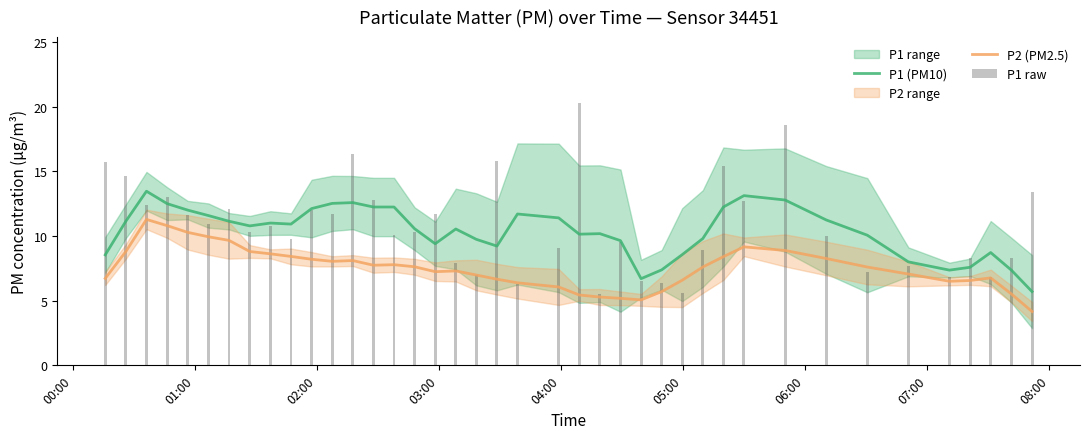

True or false: P2 (PM2.5) and P1 (PM10) cross at least once.

False